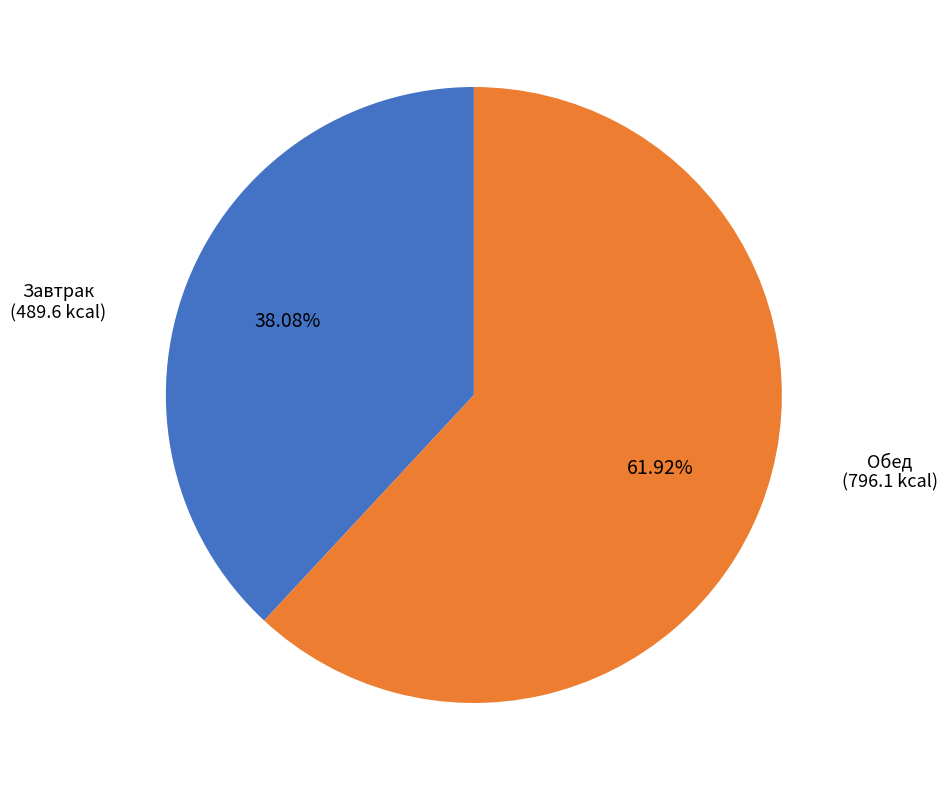

Is there a majority slice in this chart?

Yes